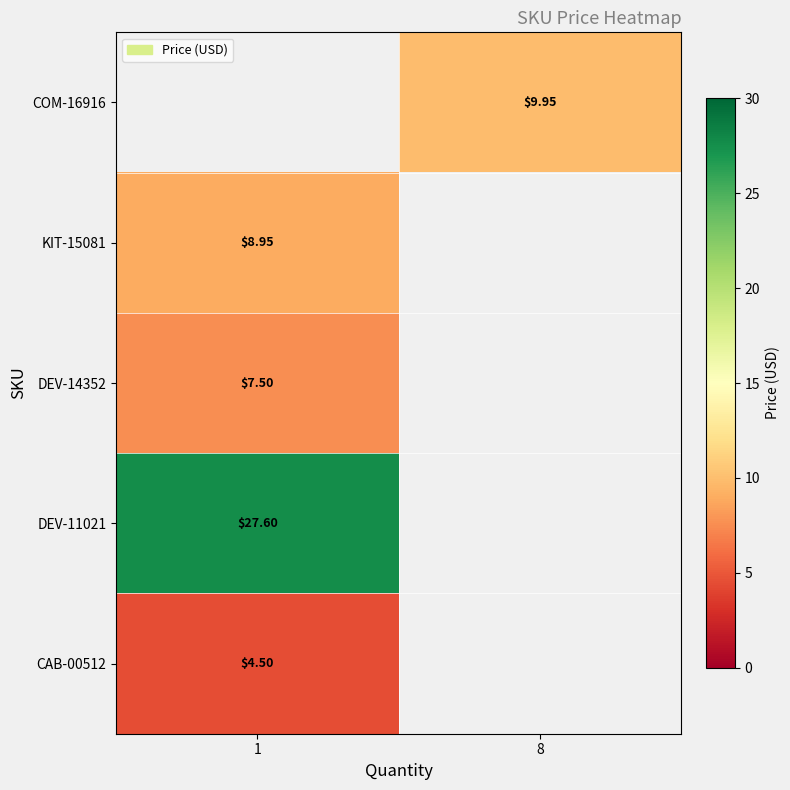

Is the value of COM-16916 at 8 greater than the value of CAB-00512 at 1?

Yes